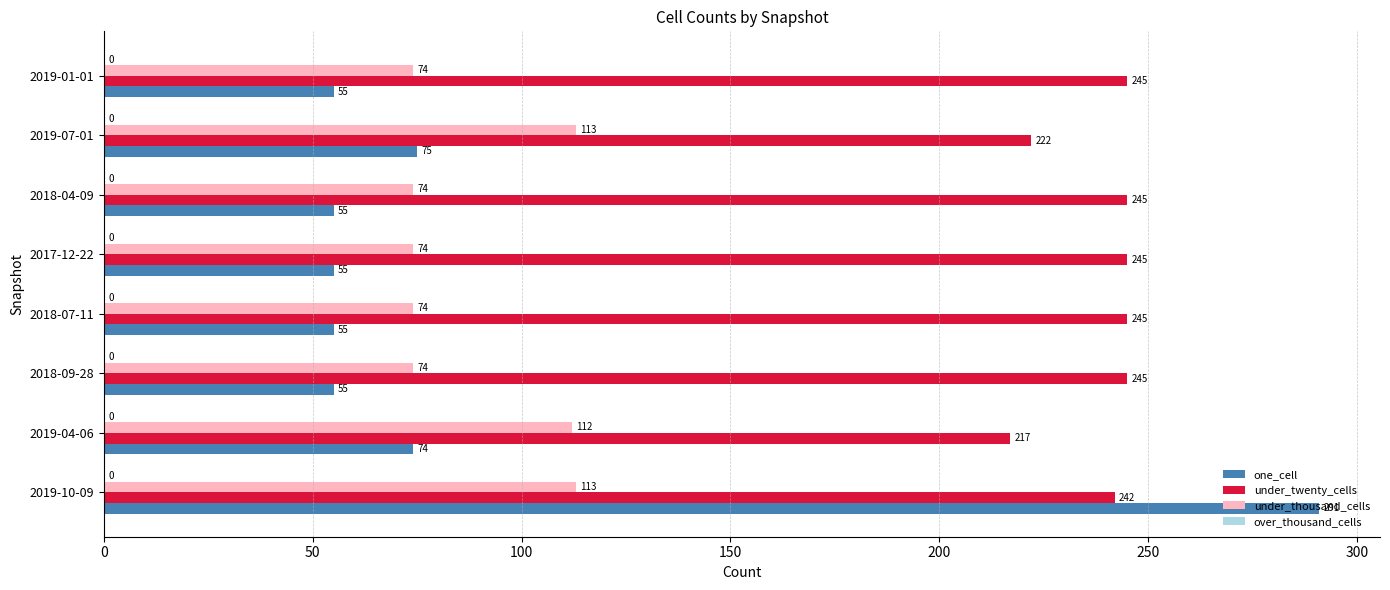

What value does the under_twenty_cells series have at 2018-07-11?

245